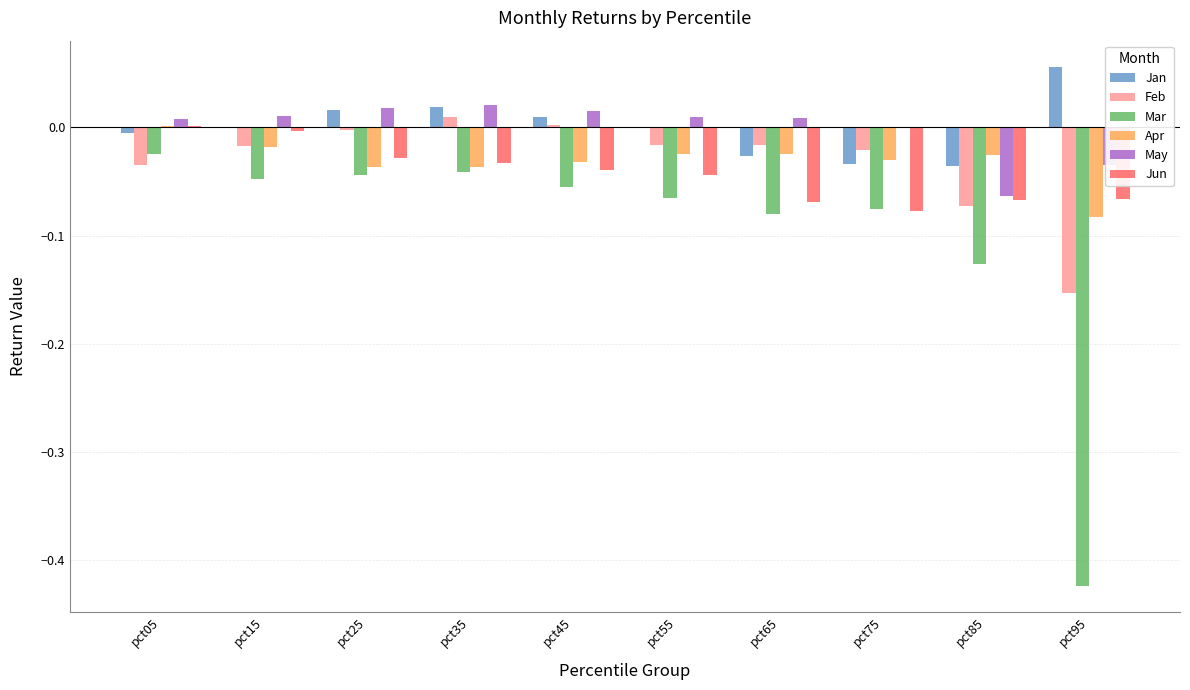

Is the value of May at pct35 greater than the value of Feb at pct05?

Yes